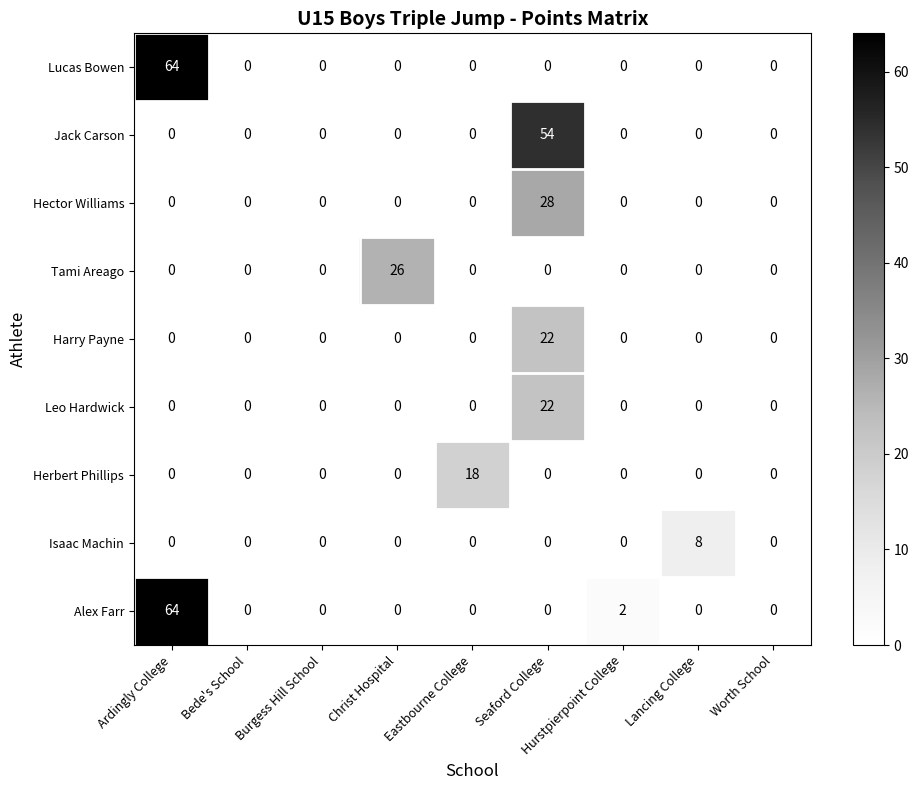

What is the total value across all series at Ardingly College?

128